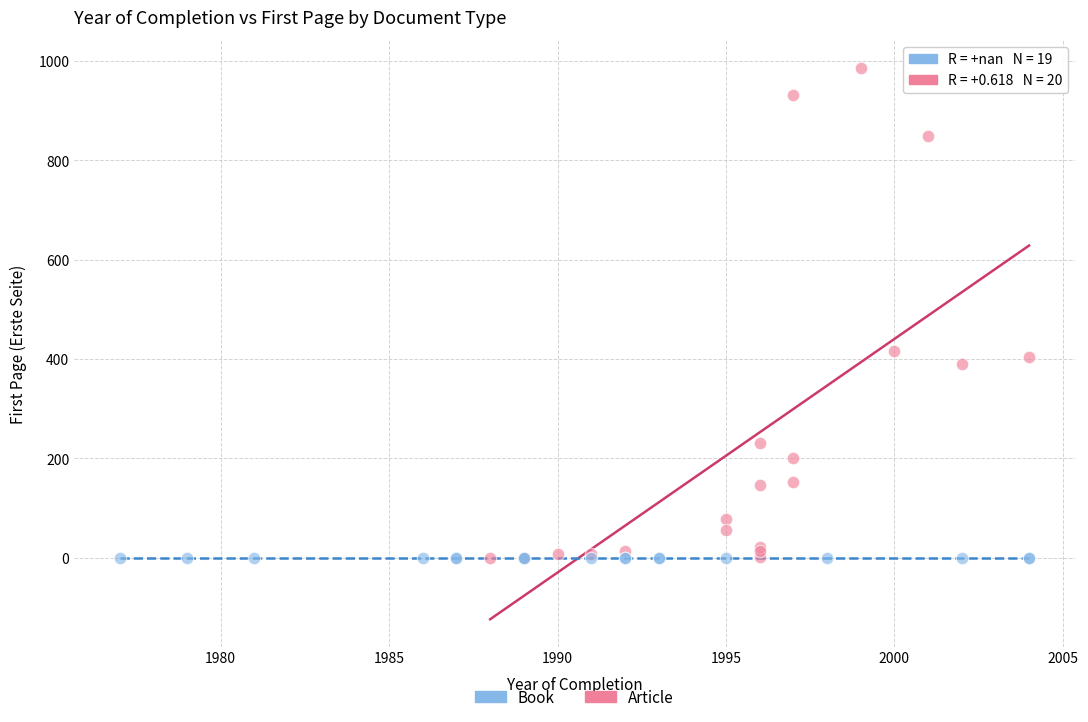

Which series contains the highest Y value?

Article